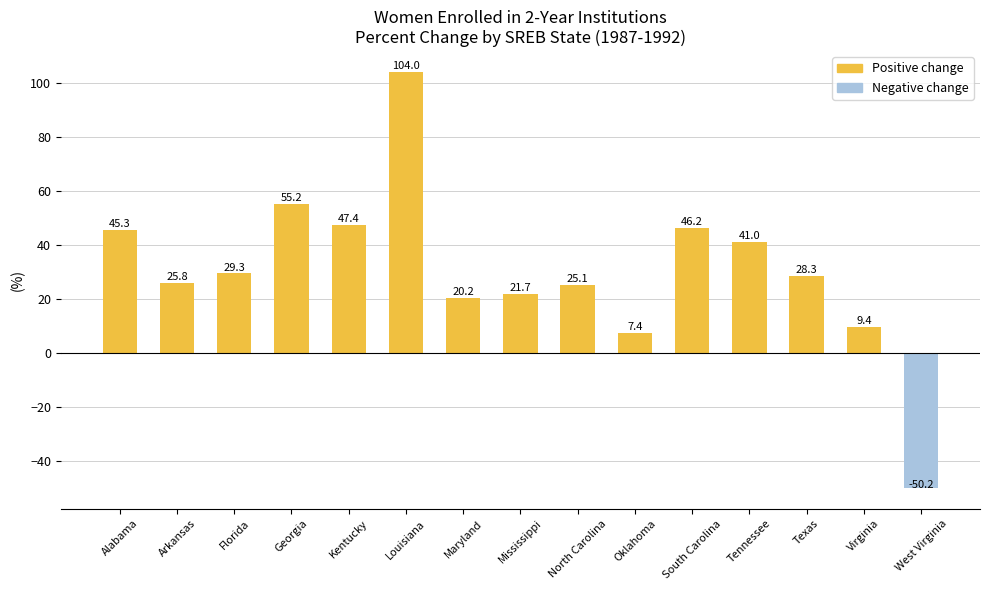

How many values are above zero?

14